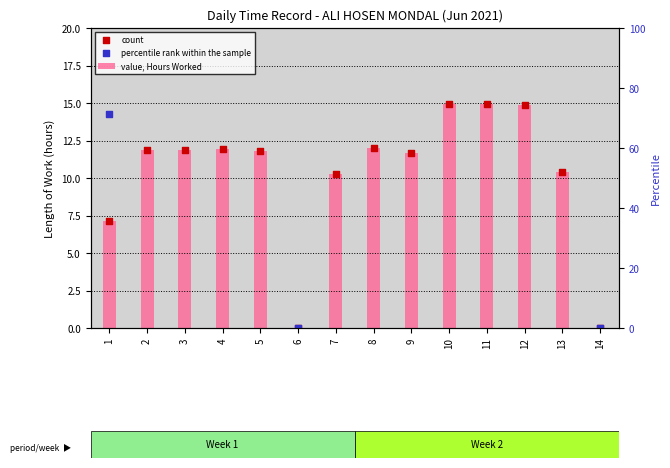

Which series contains the highest Y value?

percentile rank within the sample